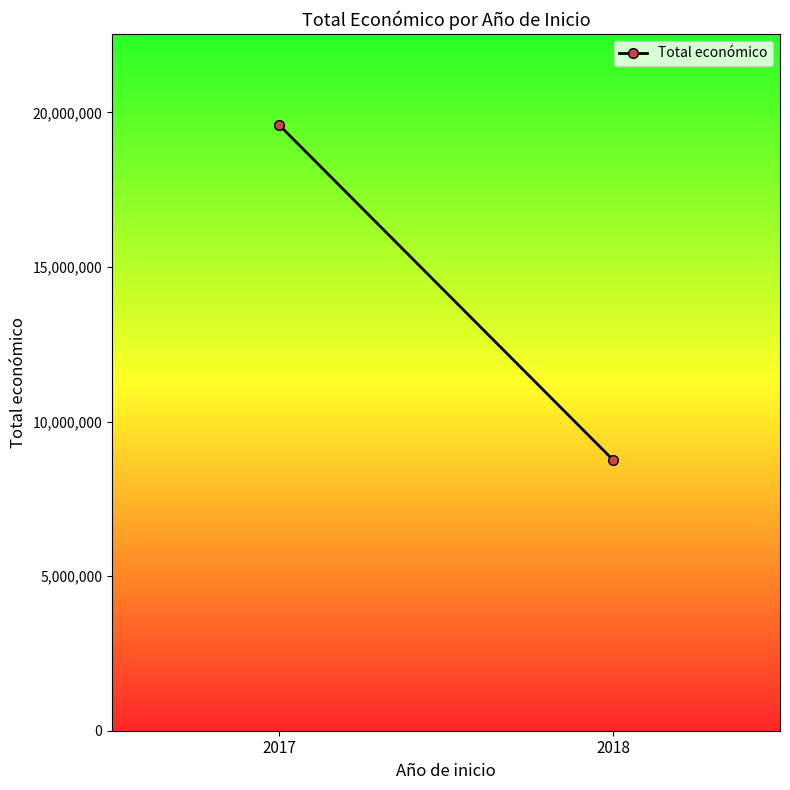

Count the values in the range 8759186 to 19595478.

2